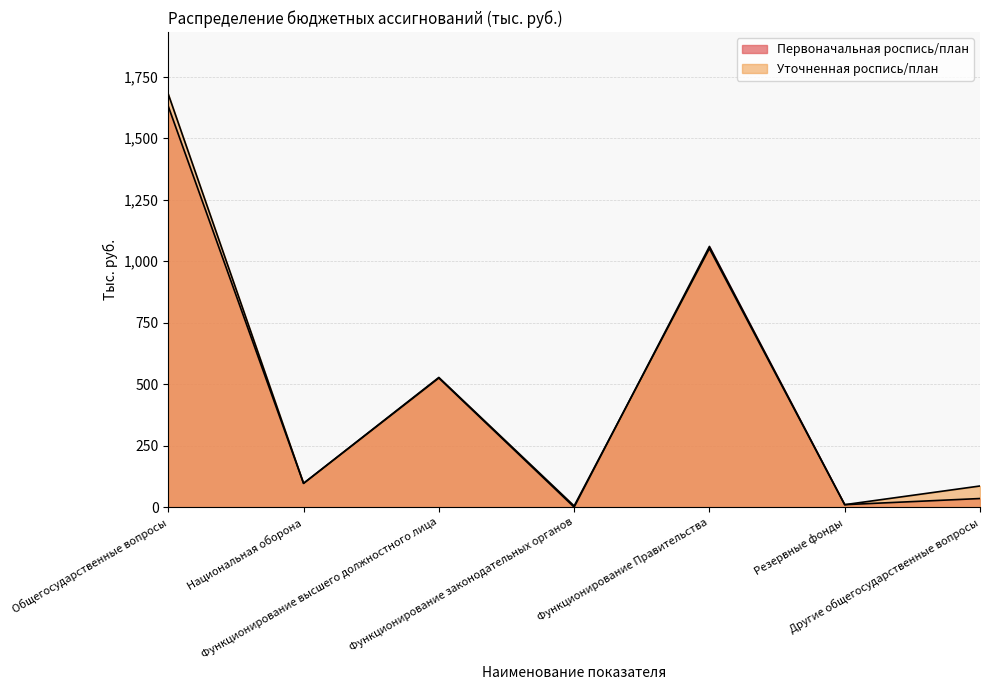

How many lines are shown in the chart?

2